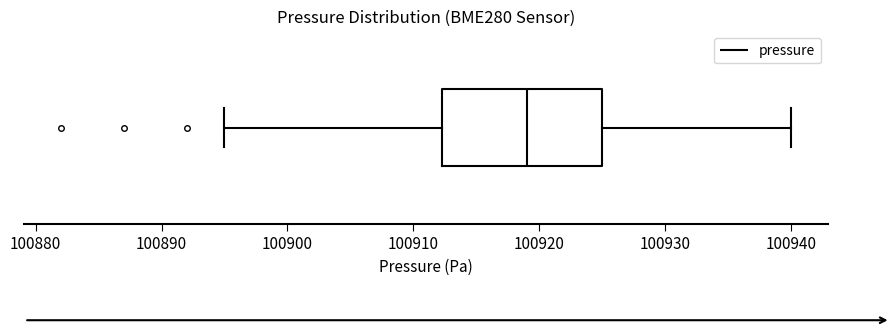

Read this box plot against the x-axis: the position of the median line, the range covered by the box, and the ends of both whiskers. The values are not printed on the chart, so give them approximately, as read against the axis.

median 100919, box 100912 to 100925, whiskers 100895 to 100940